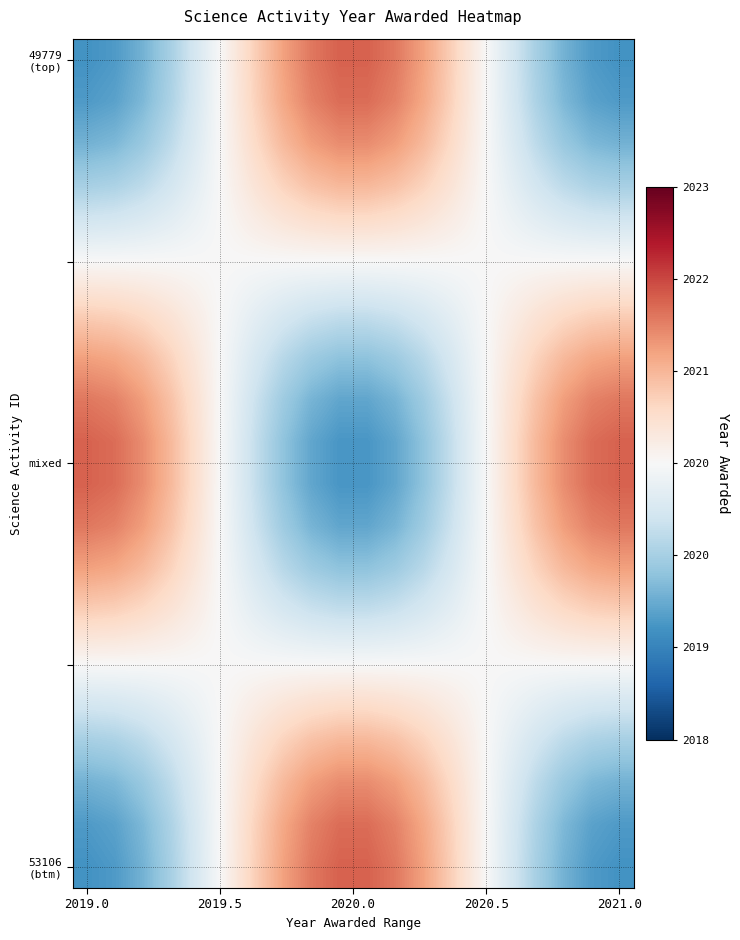

Which series has the widest spread of values?

49779 (top)